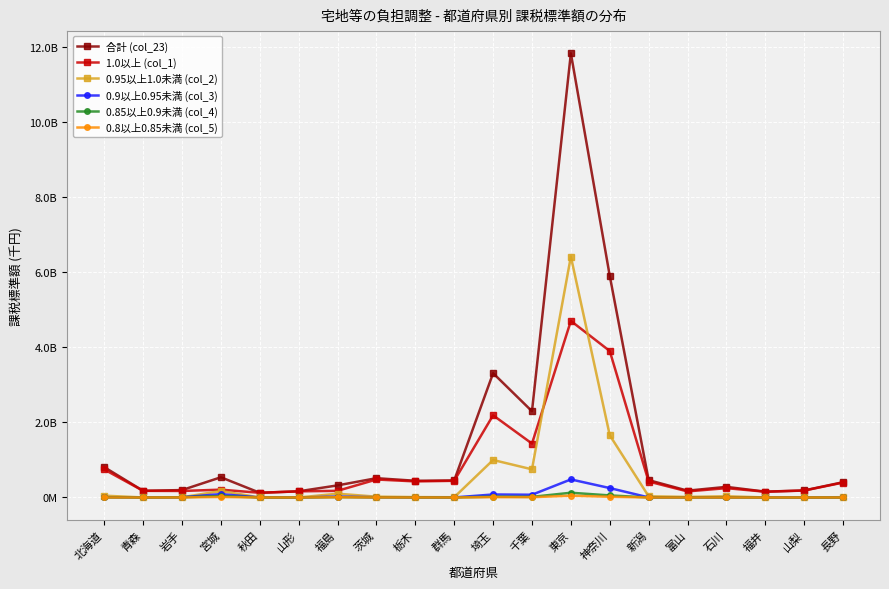

What is the smallest value displayed?

14572